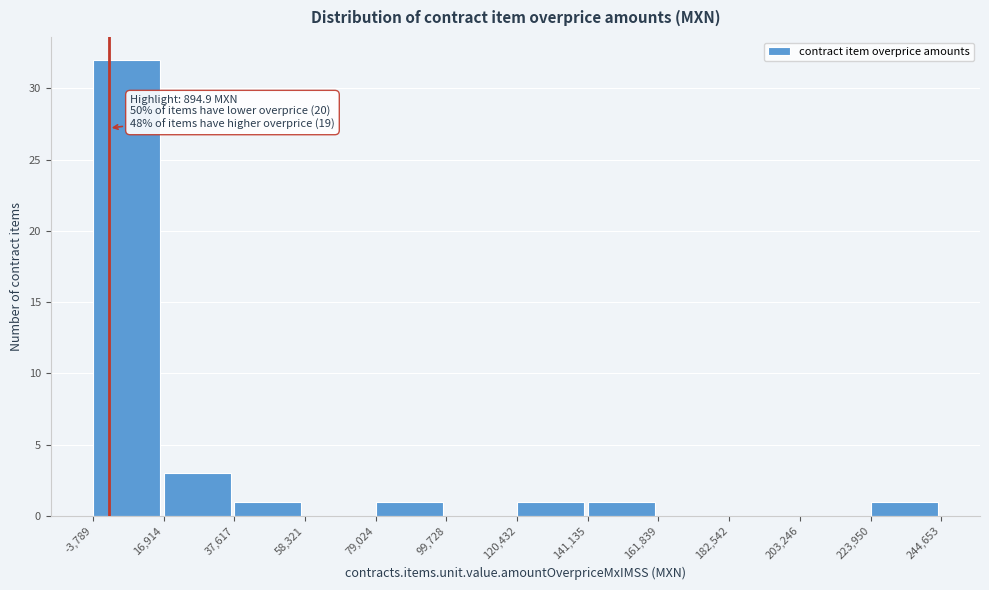

Which range on the x-axis has the tallest bar?

-3,789 to 16,914